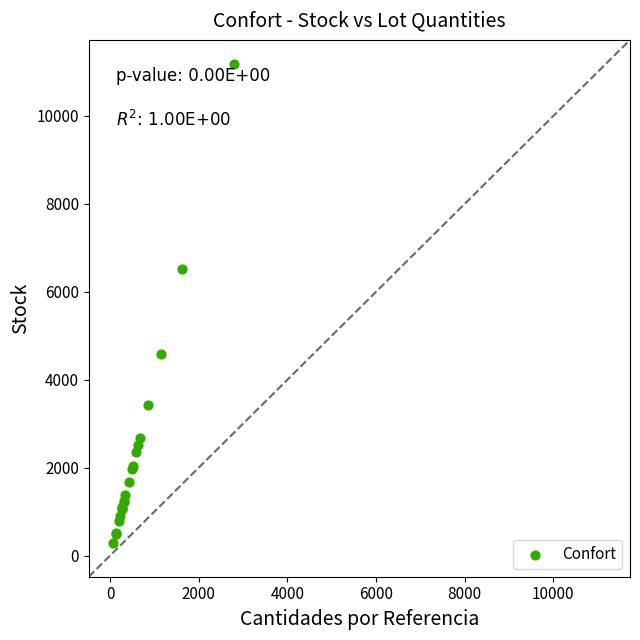

What Y value in the scatter plot is closest to 5733?

6516